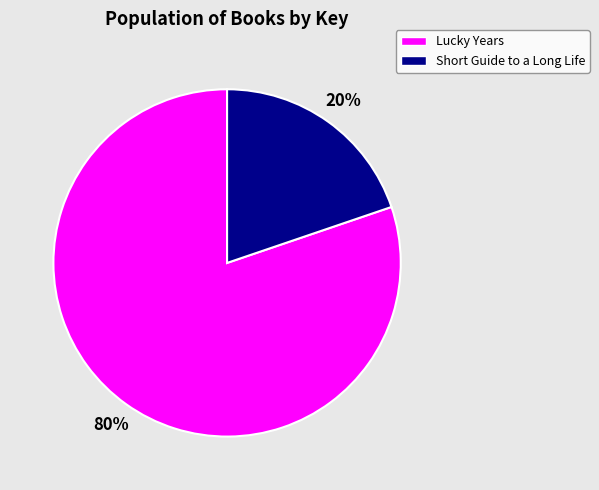

What percentage is the Short Guide to a Long Life slice, to the nearest percent?

20%